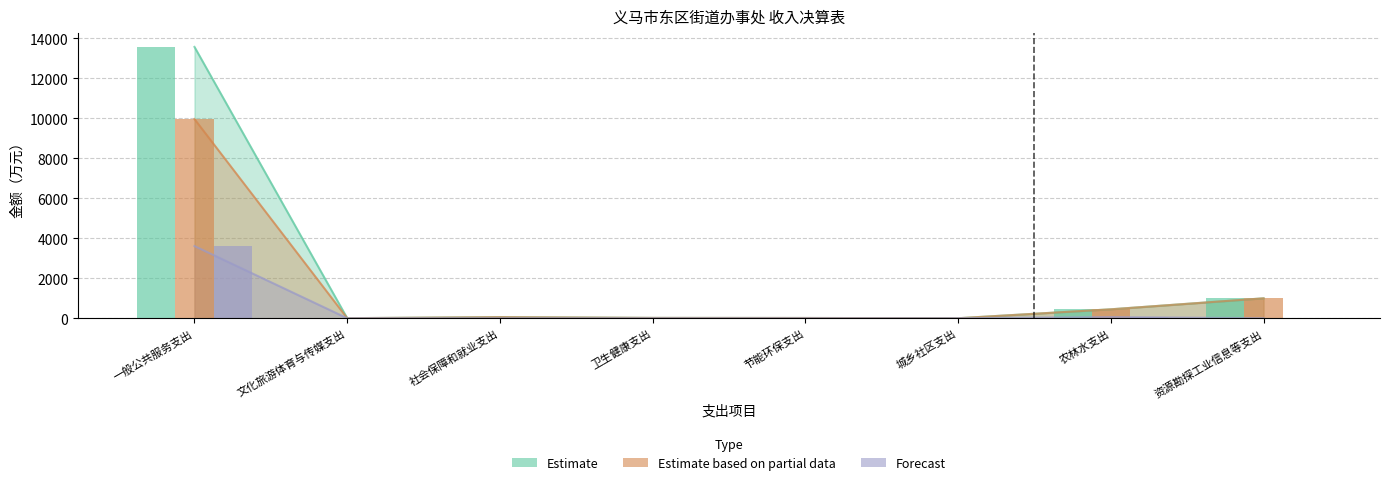

Where does the Estimate based on partial data series first go above 56?

一般公共服务支出